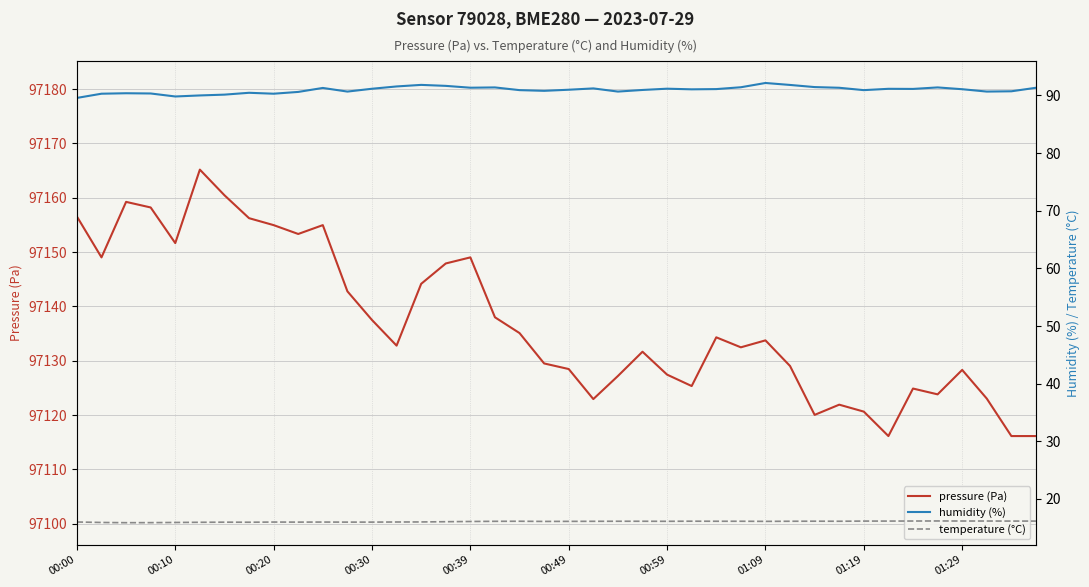

In humidity (%), how many points are higher than both neighbors (excluding endpoints)?

10